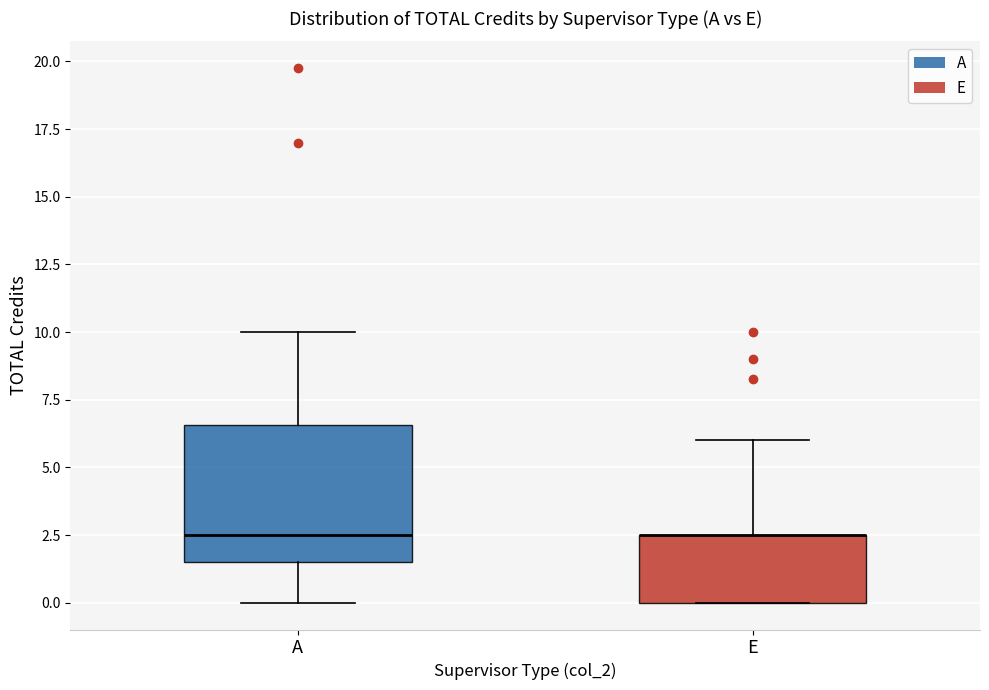

Reading left to right, transcribe this box plot: for each box, give where its median line is, the range the box spans, and where its two whiskers end, as read against the y-axis. The values are not printed on the chart, so give them approximately, as read against the axis.

A: median 2.5, box 1.5 to 6.5, whiskers 0.0 to 10.0
E: median 2.5 (drawn on the box's upper edge), box 0.0 to 2.5, whiskers 0.0 to 6.0